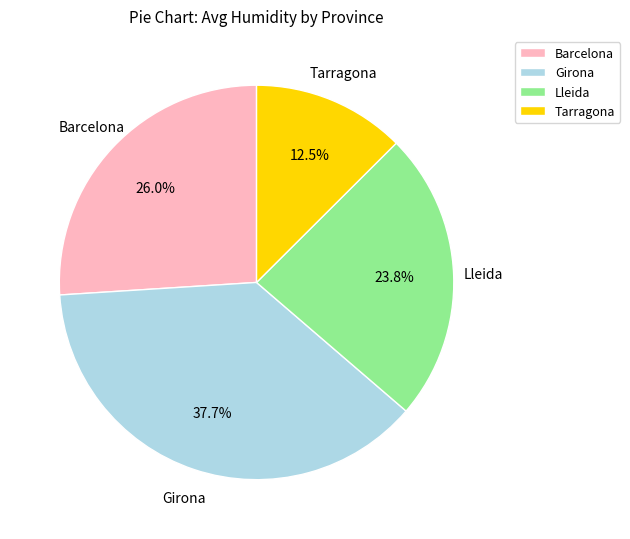

Which category has the smallest portion of the pie?

Tarragona